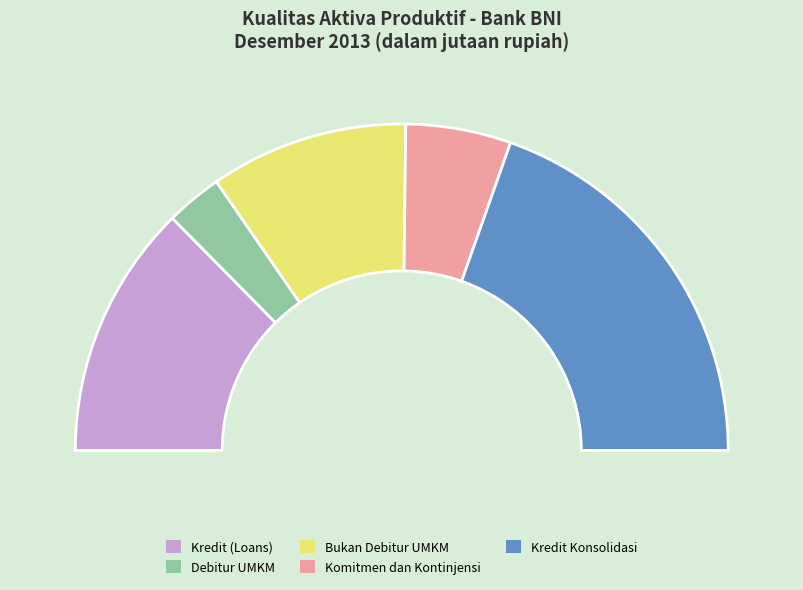

Rank the categories by value from lowest to highest.

Debitur UMKM, Komitmen dan Kontinjensi, Bukan Debitur UMKM, Kredit (Loans), Kredit Konsolidasi